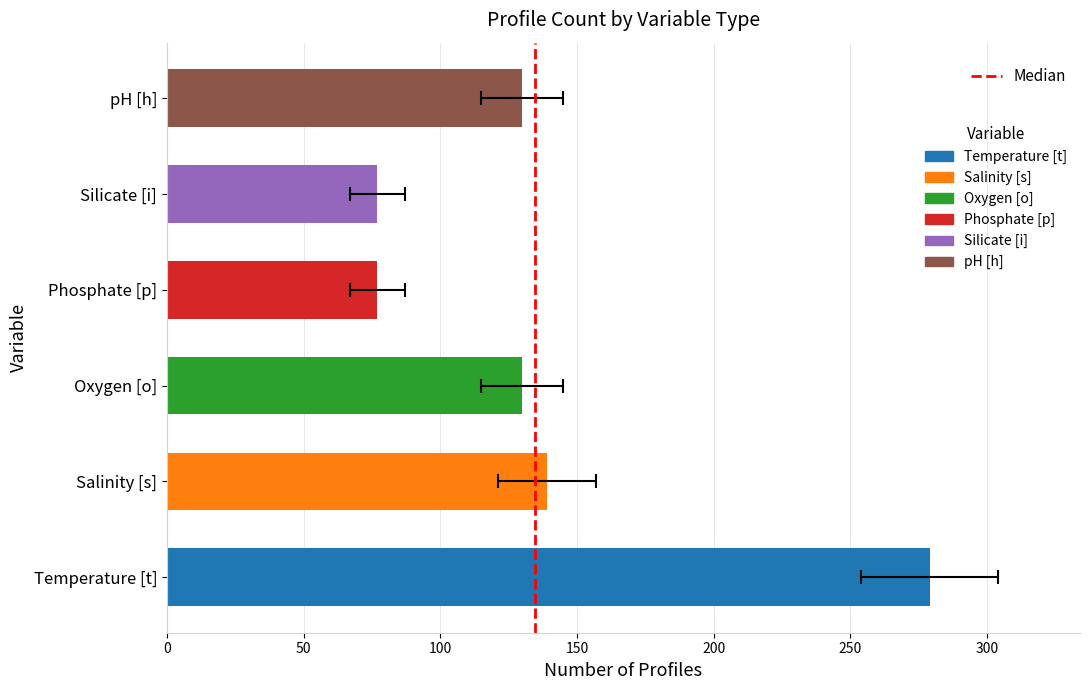

What is the smallest value displayed?

77